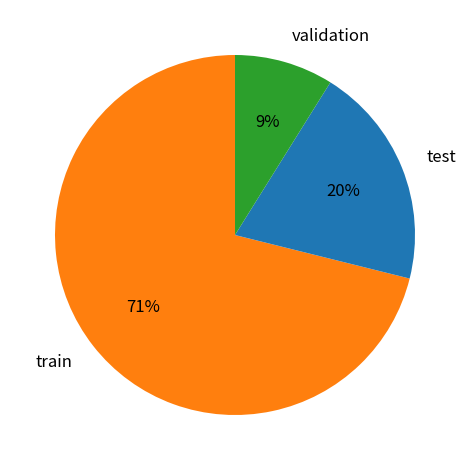

Do validation and test together represent more than half of the pie?

No